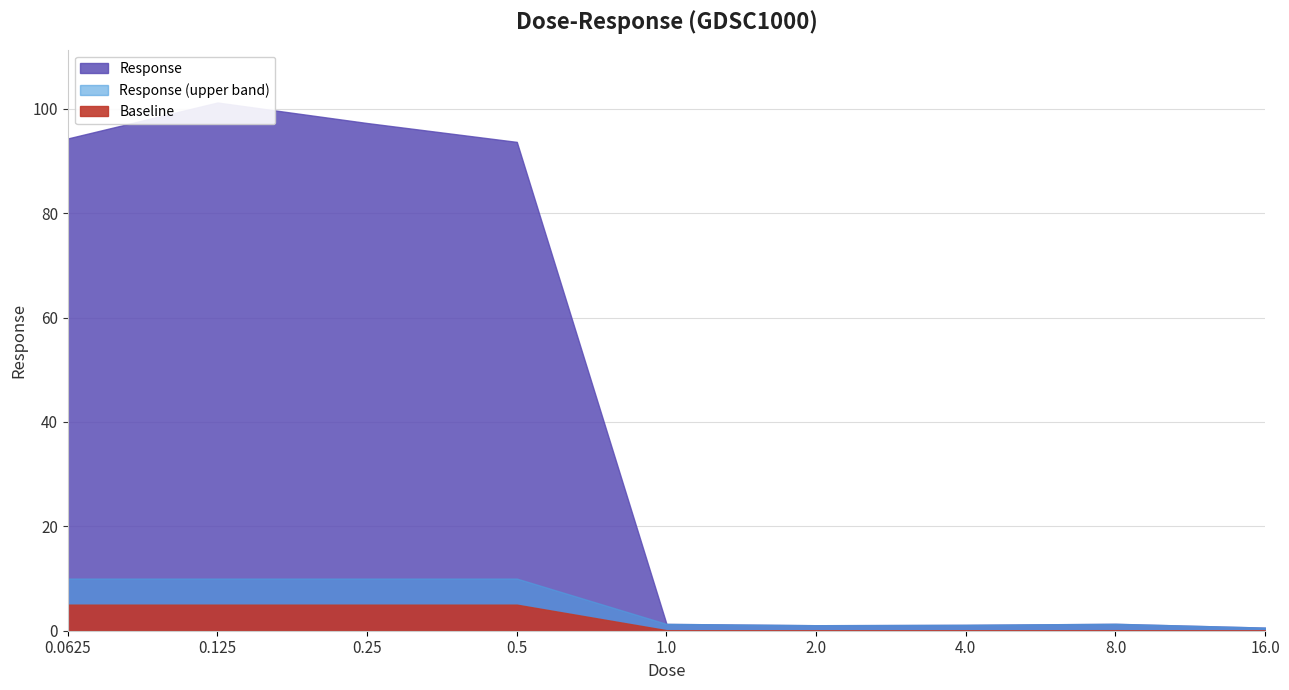

List the labels in order of value, largest first.

0.125, 0.25, 0.0625, 0.5, 8.0, 1.0, 4.0, 2.0, 16.0